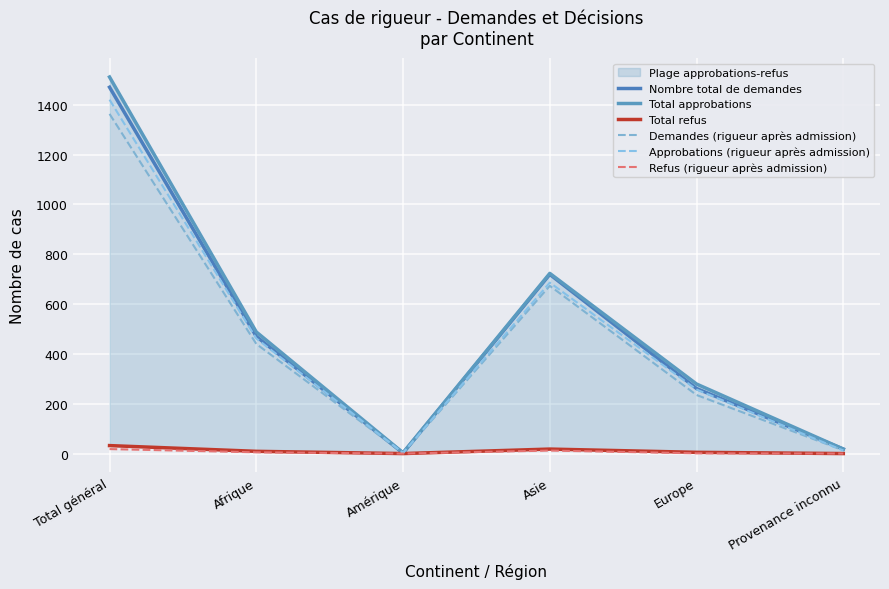

True or false: Refus (rigueur après admission) has more than 2 interior local peaks.

False